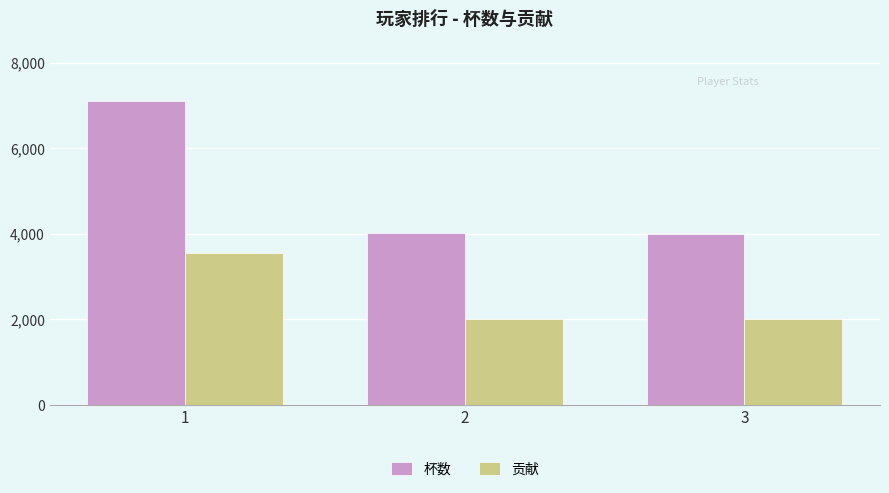

What is the minimum value for 贡献?

2000